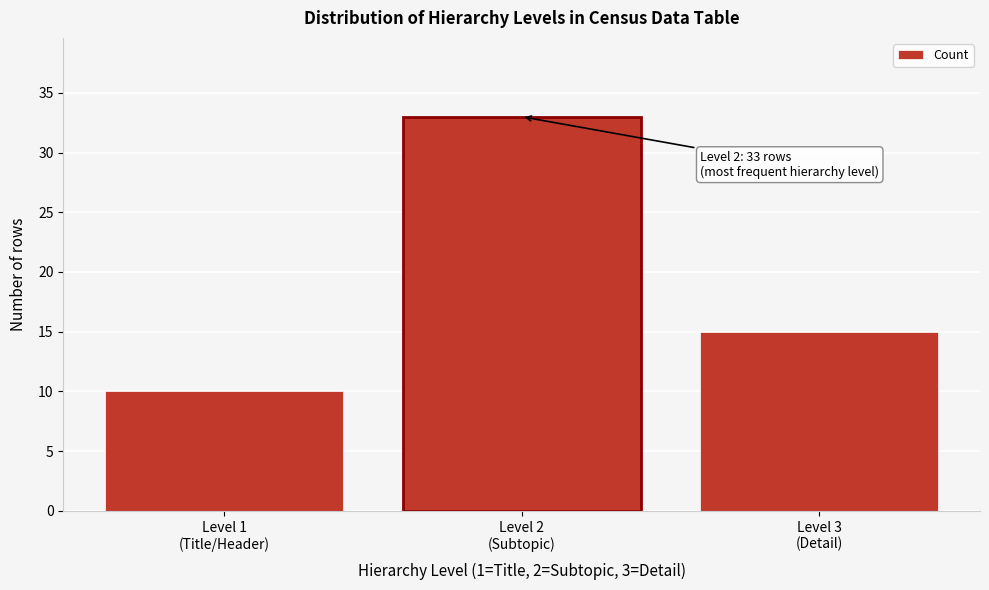

Reading left to right, extract all data points from this chart.

10	33	15